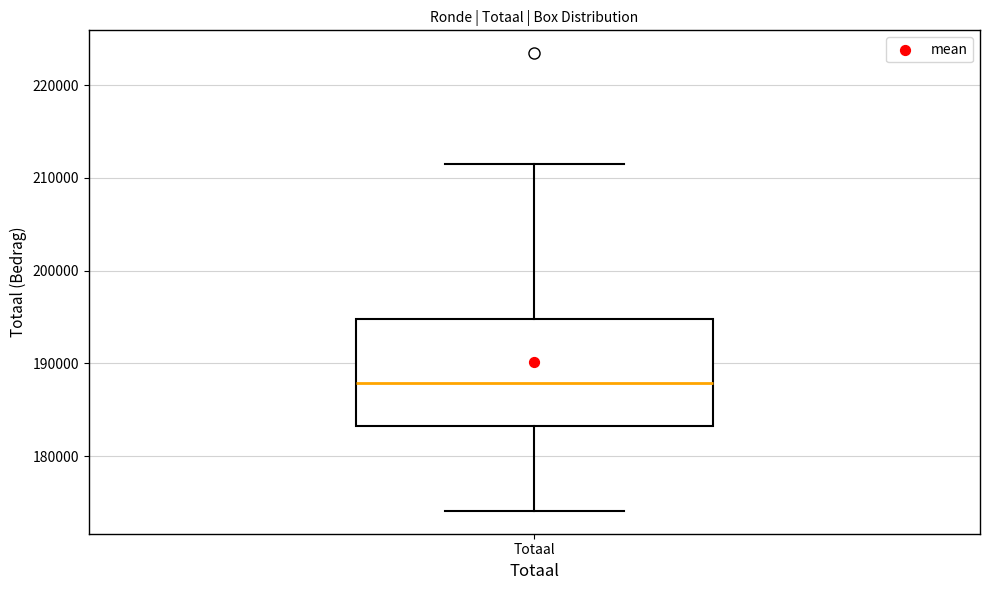

Where does the upper whisker of the box for Totaal end on the y-axis? The values are not printed on the chart, so give them approximately, as read against the axis.

211000